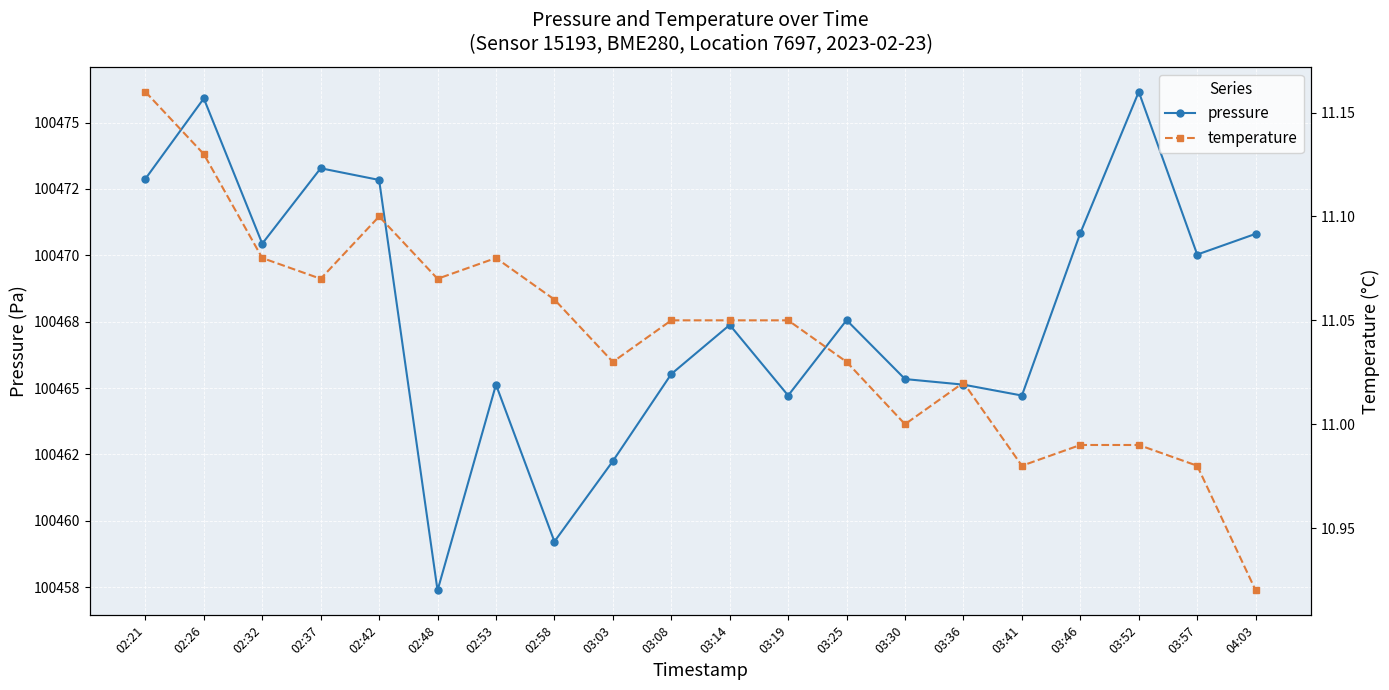

At which label does pressure reach its minimum?

02:48